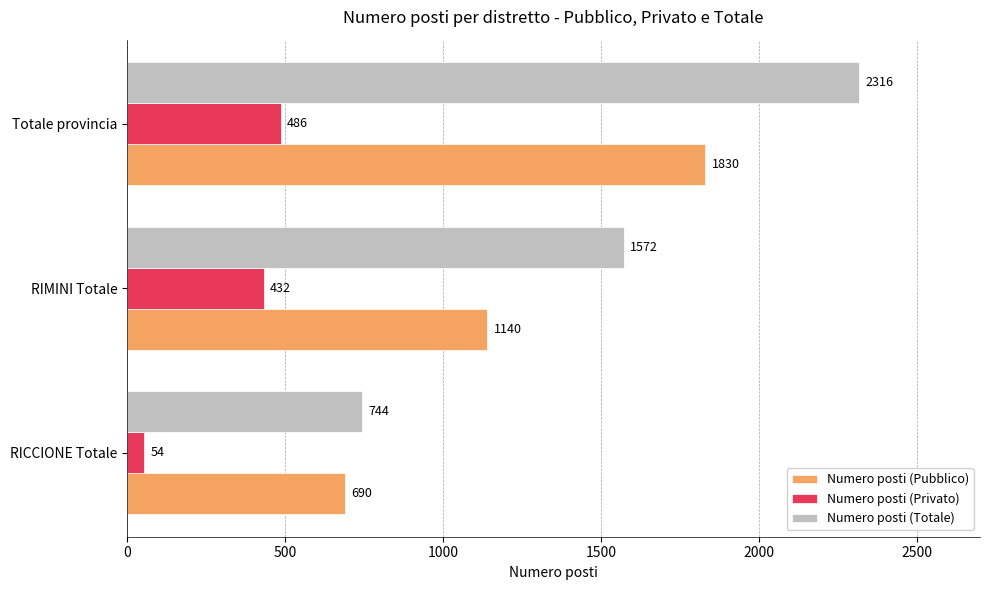

What is the spread (max minus min) of values at Totale provincia?

1830